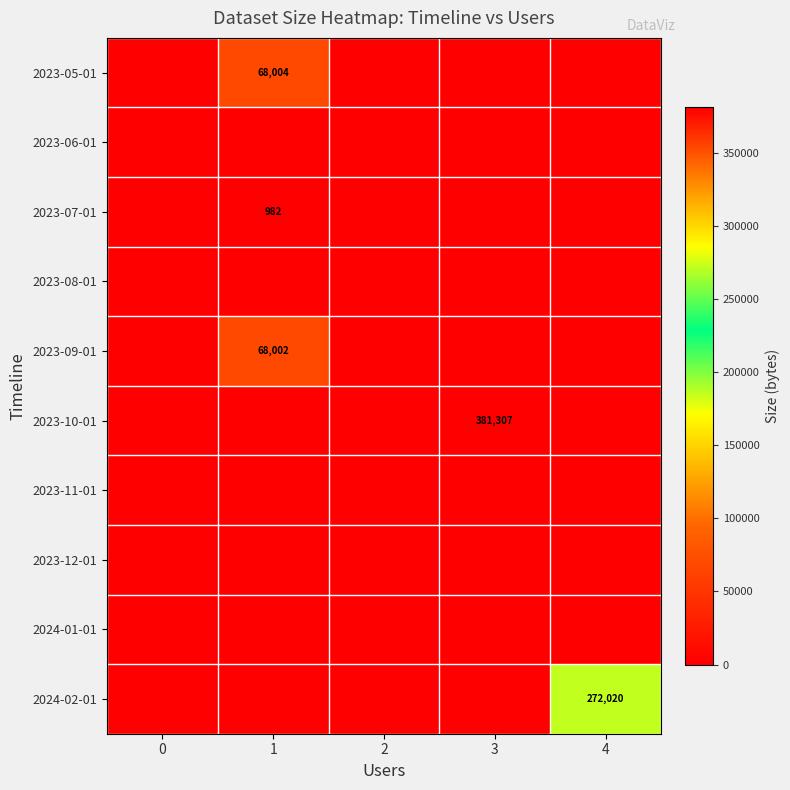

The value of 2023-05-01 at 1 is 68004. True or false?

True